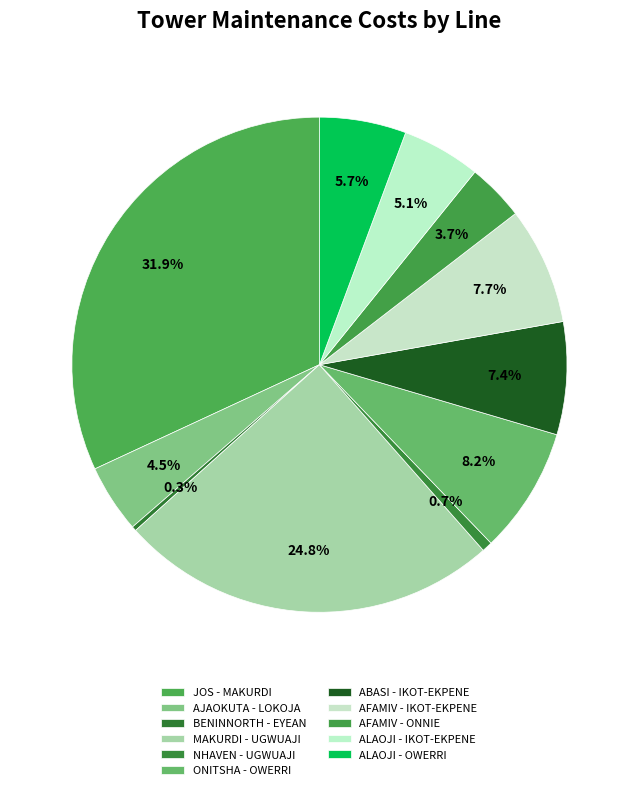

What percentage is the AFAMIV - ONNIE slice, to the nearest percent?

4%